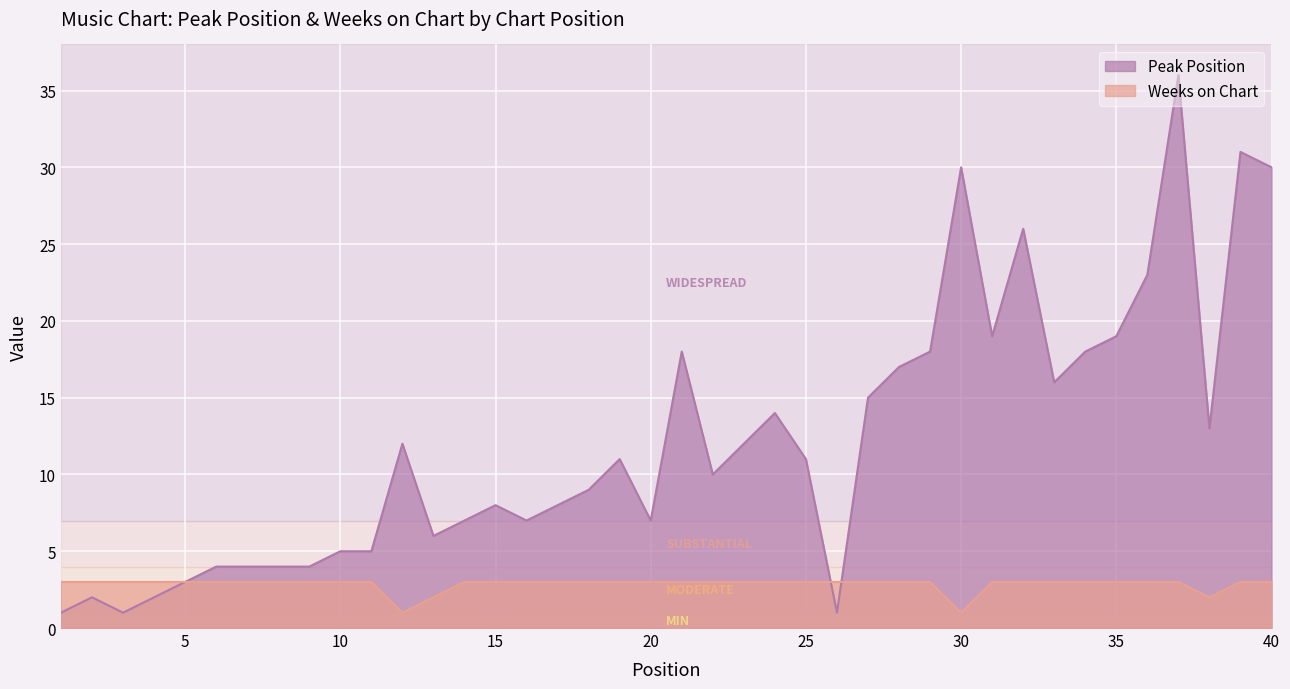

True or false: Weeks on Chart has a value of 3 at 20.

True